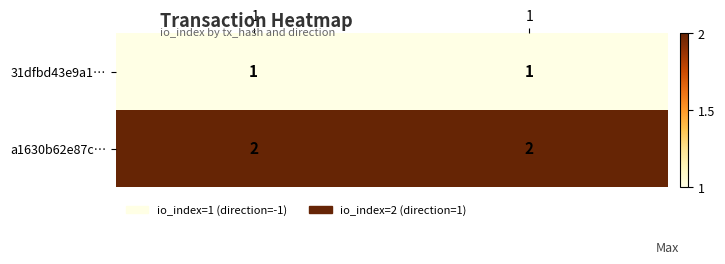

What is the spread (max minus min) of values at 1?

1